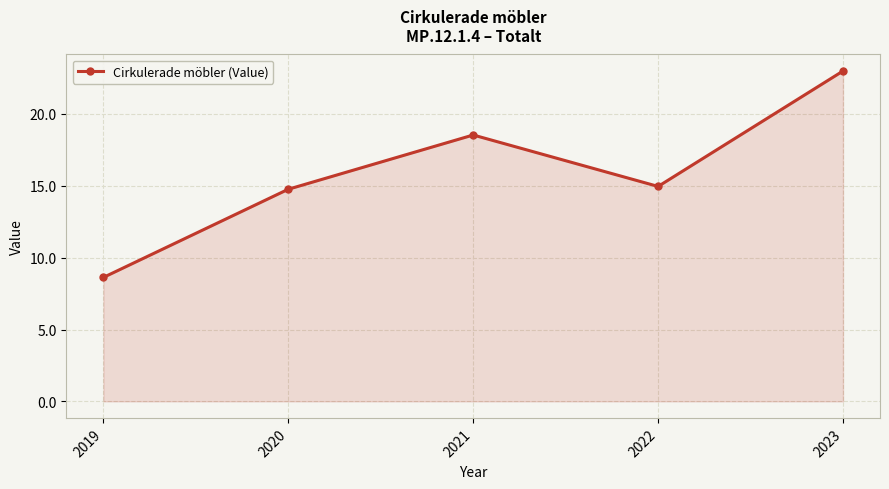

Is it true that the value at 2021 is 18.5?

True